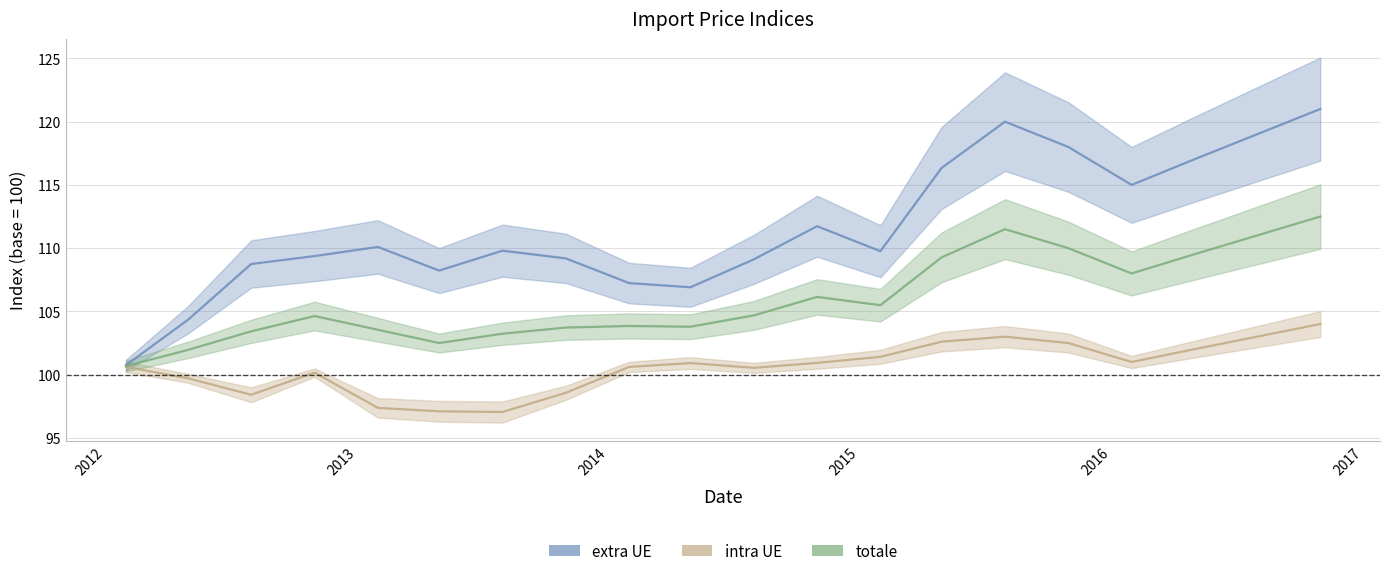

What is the label of the 9th point from the right?

2014-10-31